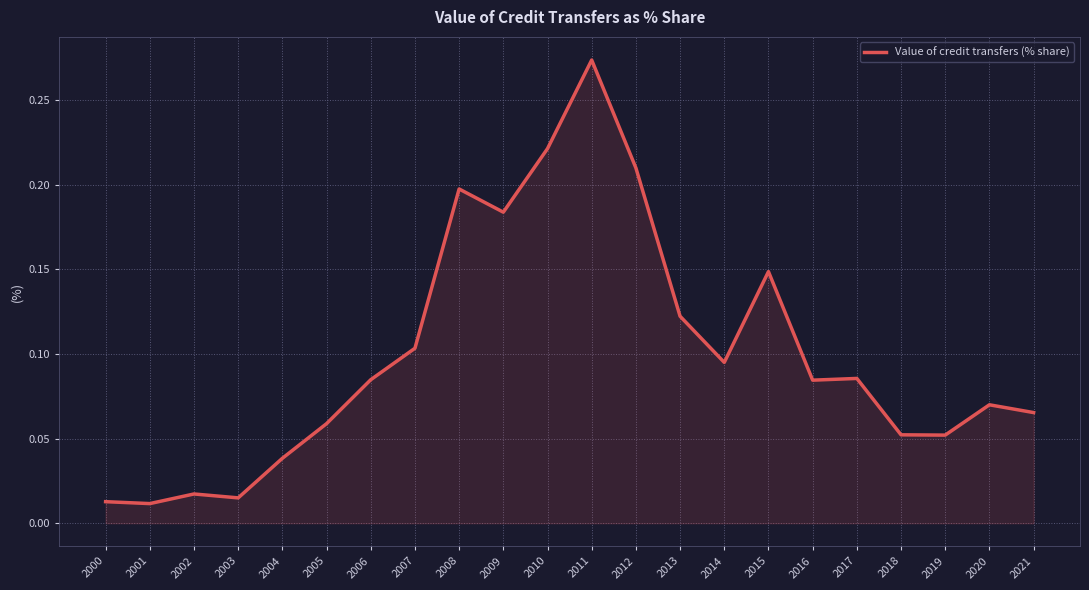

The value at 2005 is 0.0. True or false?

False